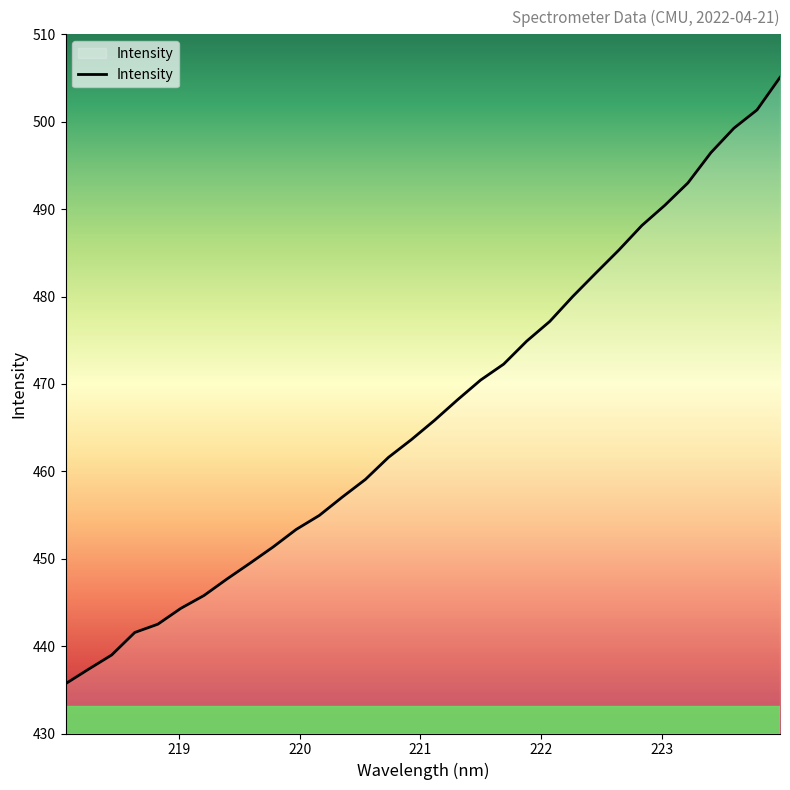

What is the maximum value shown in the chart?

505.1